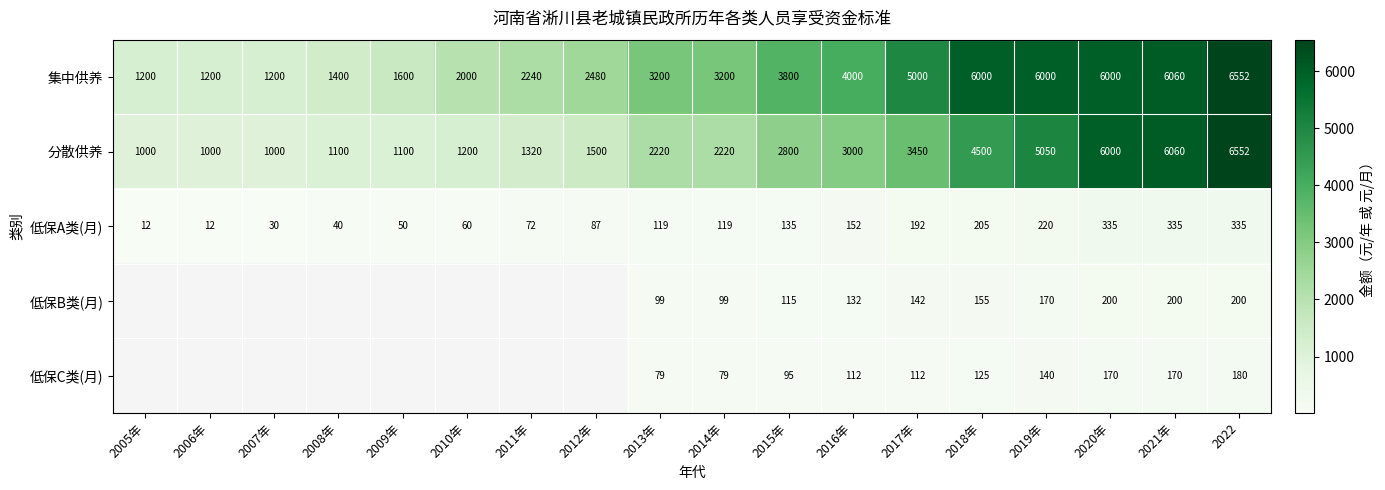

Is it true that 分散供养 equals 2220 at 2014年?

True